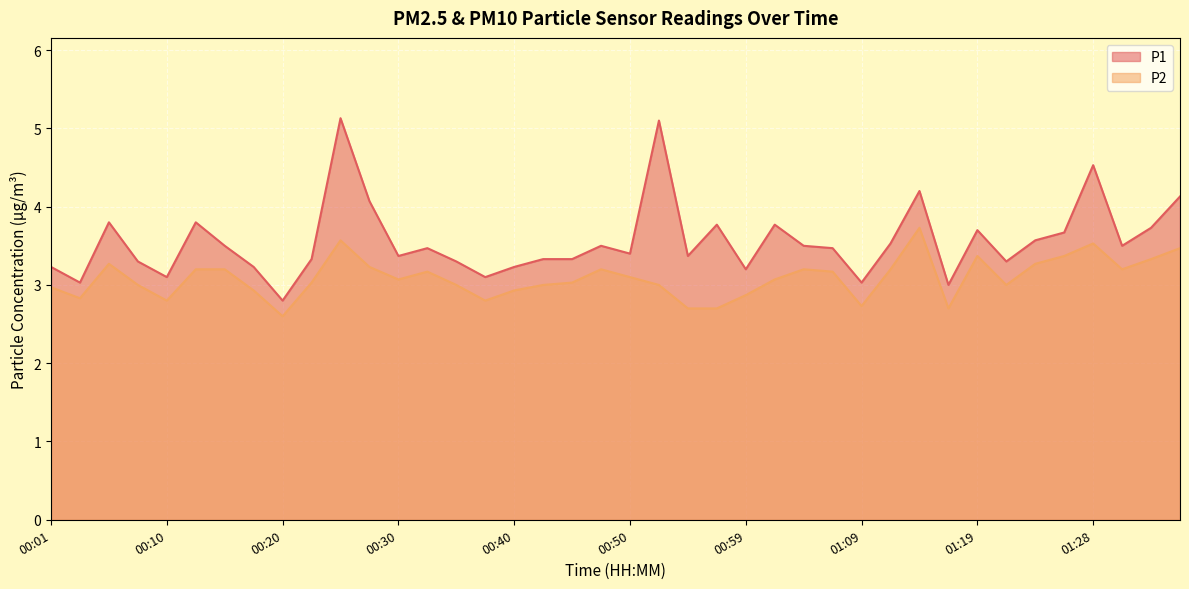

True or false: P2 has a value of 0.7 at 01:24.

False